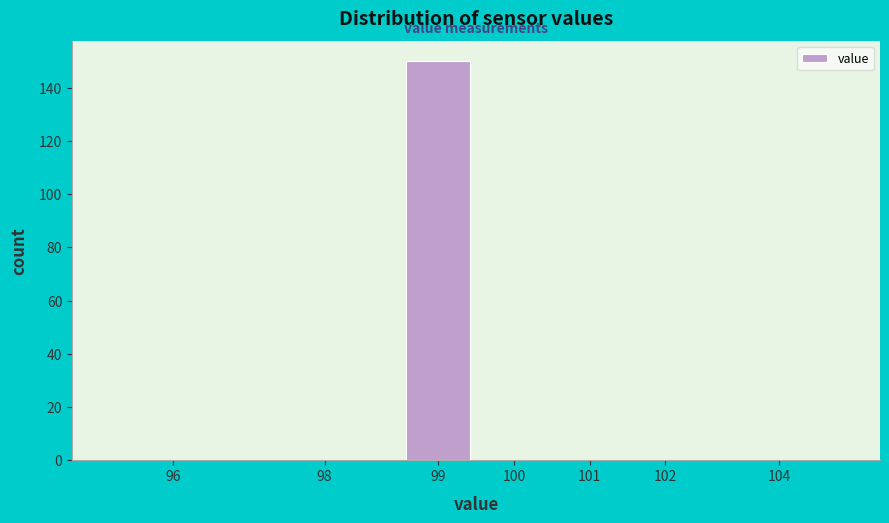

Reading left to right, list all the values displayed in this chart.

96=0	98=0	99=150	100=0	101=0	102=0	104=0